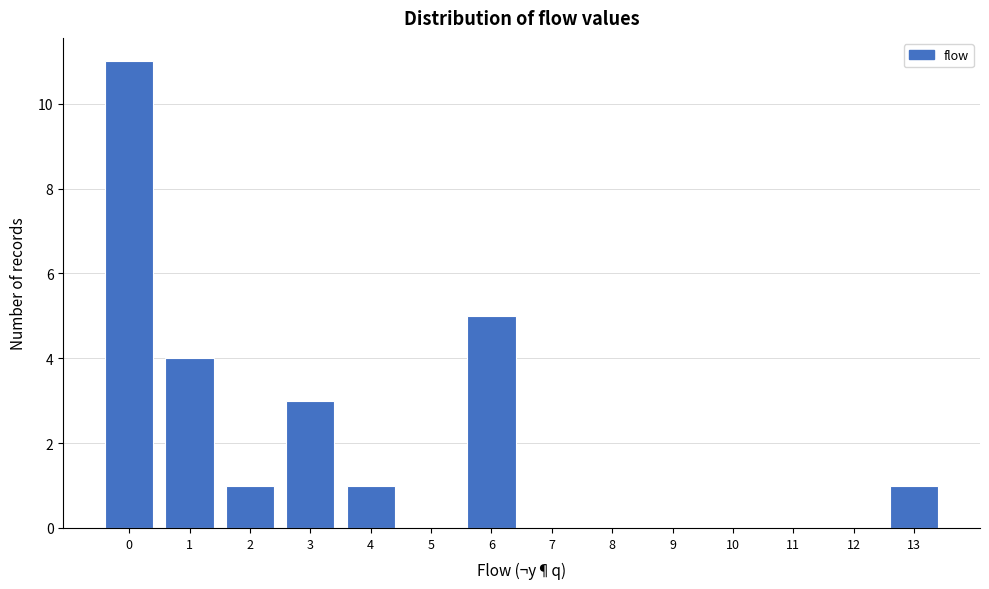

Reading right to left, what are all the values shown in this chart?

13=1	12=0	11=0	10=0	9=0	8=0	7=0	6=5	5=0	4=1	3=3	2=1	1=4	0=11